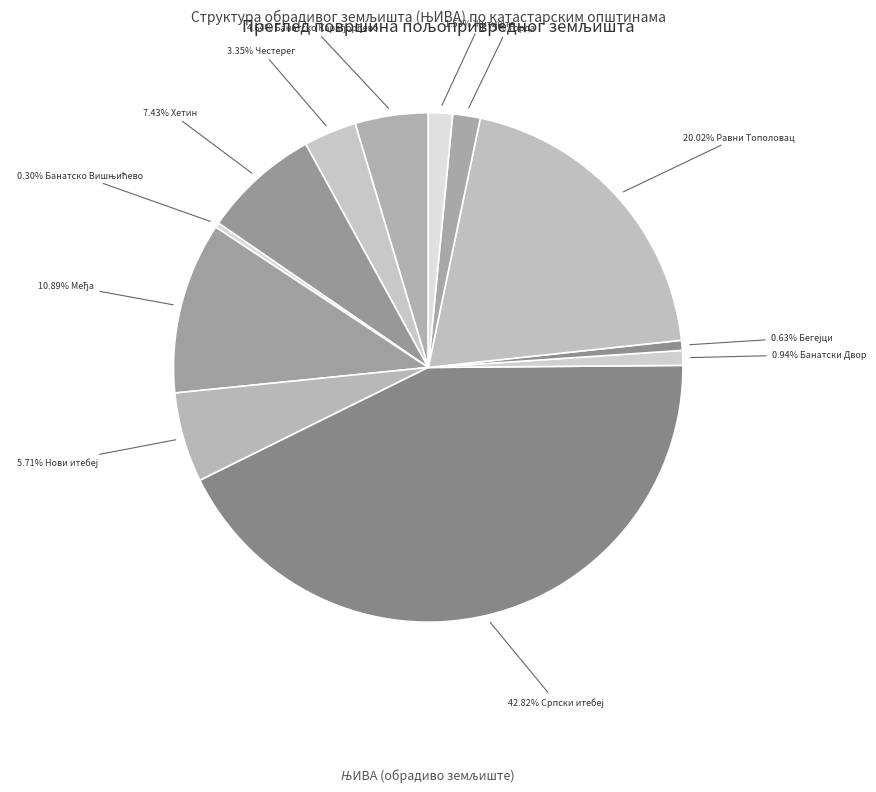

Rank the categories by value from lowest to highest.

Банатско Вишњићево, Бегејци, Банатски Двор, Житиште, Торда, Честерег, Банатско Карађорђево, Нови итебеј, Хетин, Међа, Равни Тополовац, Српски итебеј